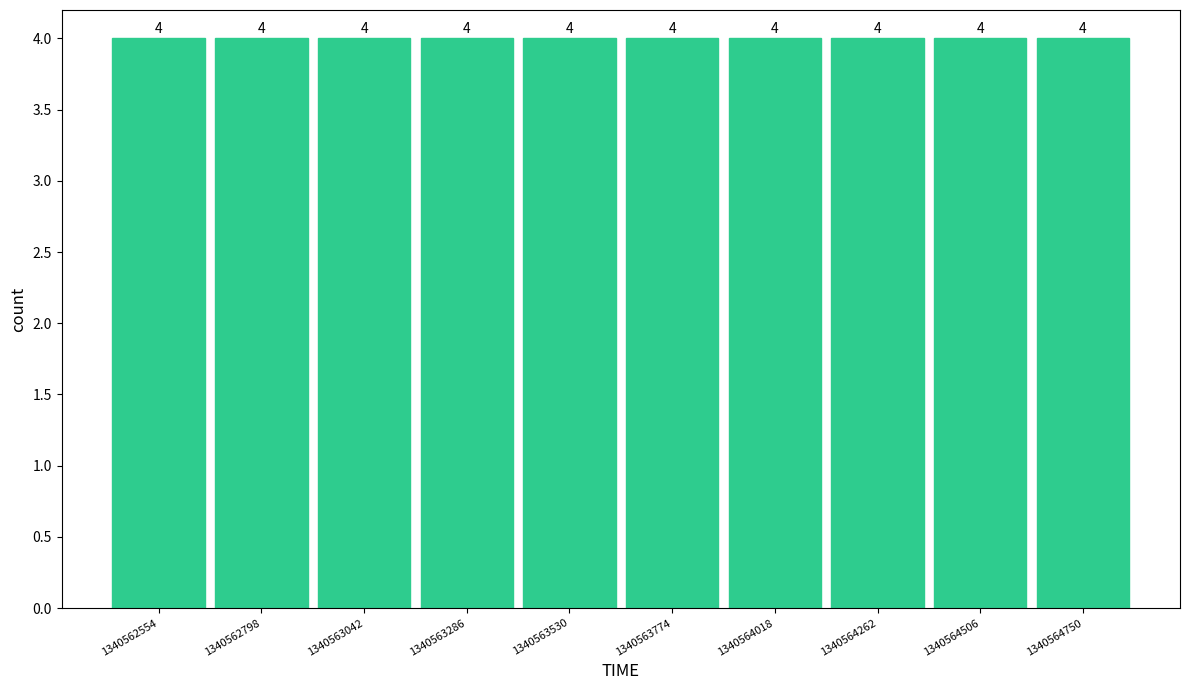

Reading left to right, transcribe this chart: for each bar, give the range it covers on the x-axis and its height. The bar edges are not printed on the chart, so give them approximately, as read against the axis.

1340562450 to 1340562700: 4
1340562700 to 1340562900: 4
1340562900 to 1340563150: 4
1340563150 to 1340563400: 4
1340563400 to 1340563650: 4
1340563650 to 1340563900: 4
1340563900 to 1340564150: 4
1340564150 to 1340564400: 4
1340564400 to 1340564650: 4
1340564650 to 1340564850: 4